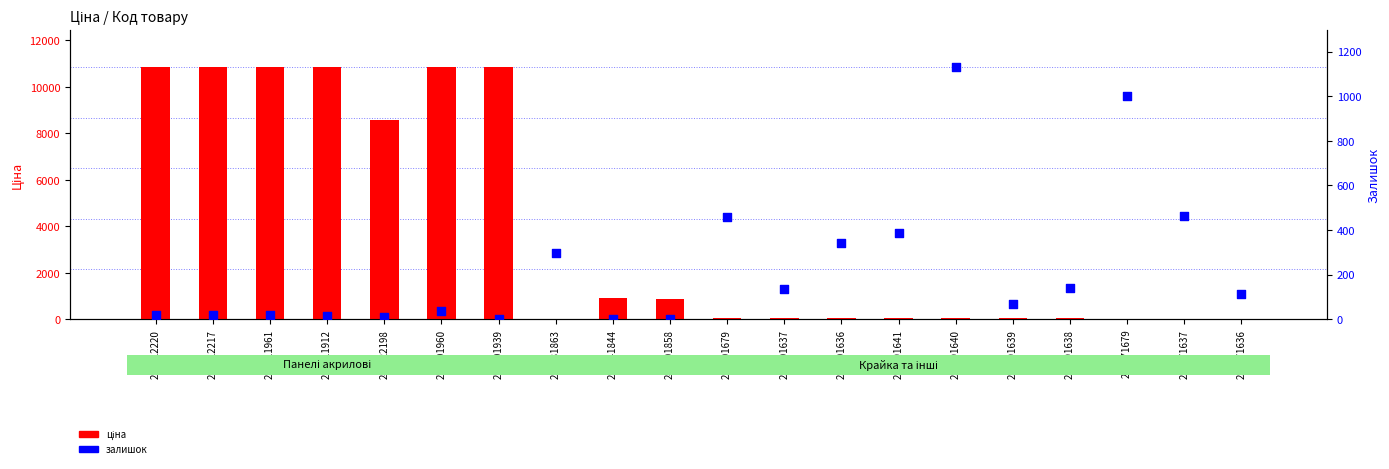

Which series has the largest total across all categories?

ціна